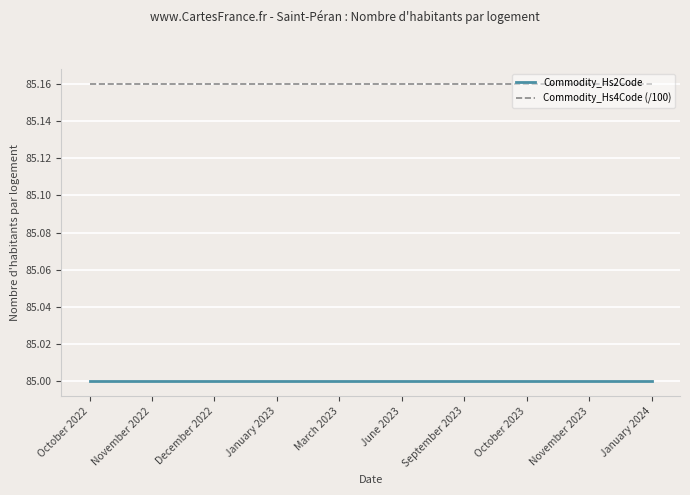

Which series has the largest total across all categories?

Commodity_Hs4Code (/100)